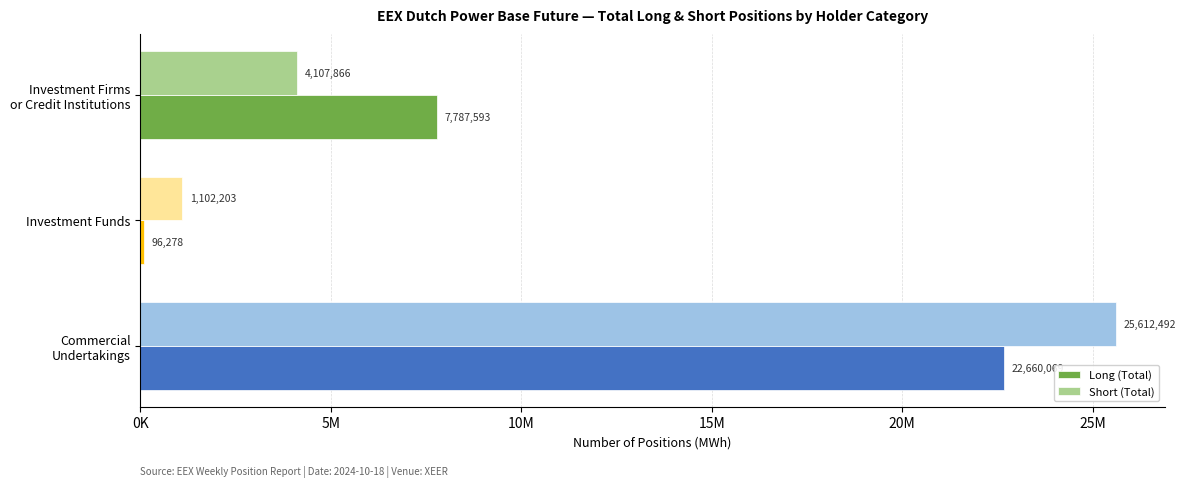

What is the maximum value for Long (Total)?

22660069